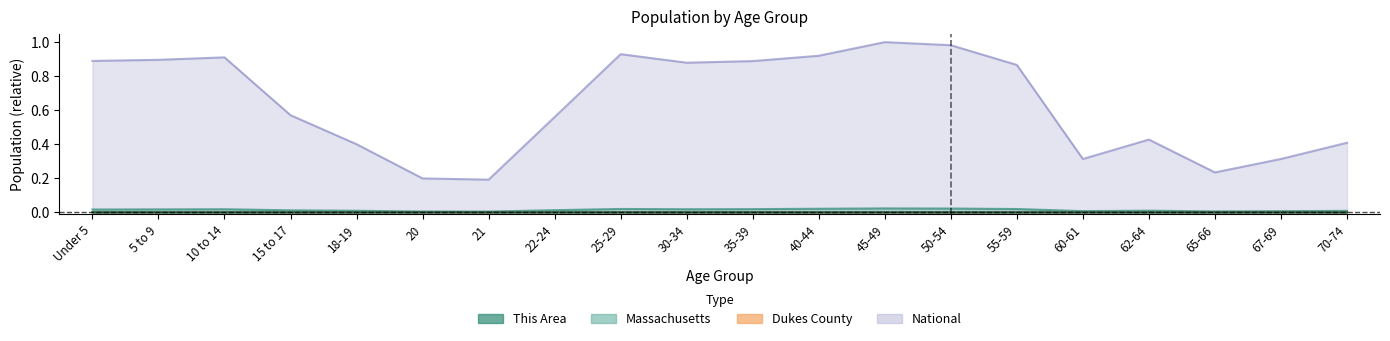

In National, how many points are lower than both neighbors (excluding endpoints)?

4